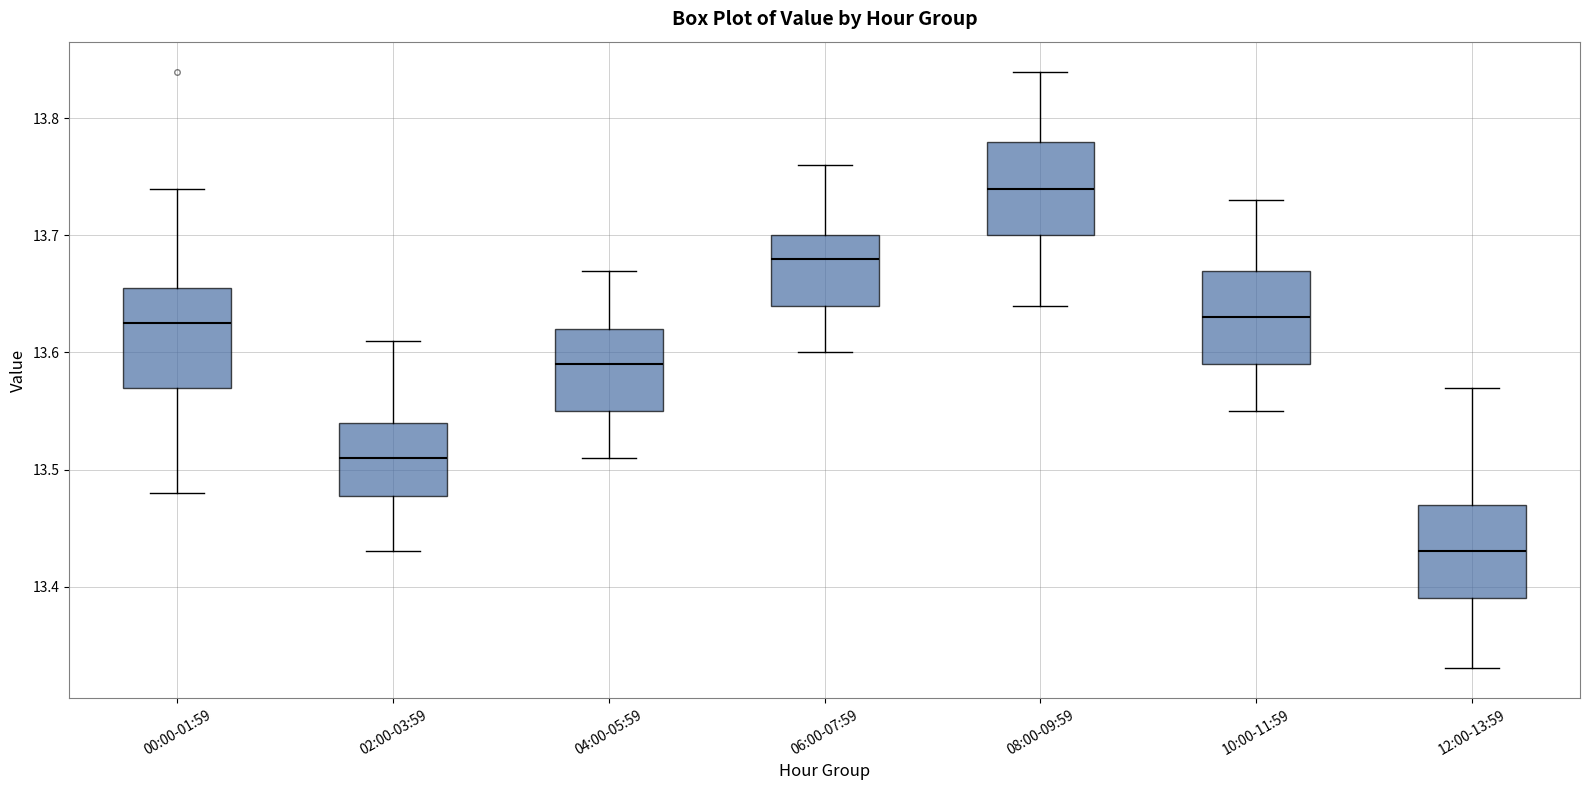

Where is the upper edge of the box for 12:00-13:59 on the y-axis? The values are not printed on the chart, so give them approximately, as read against the axis.

13.47